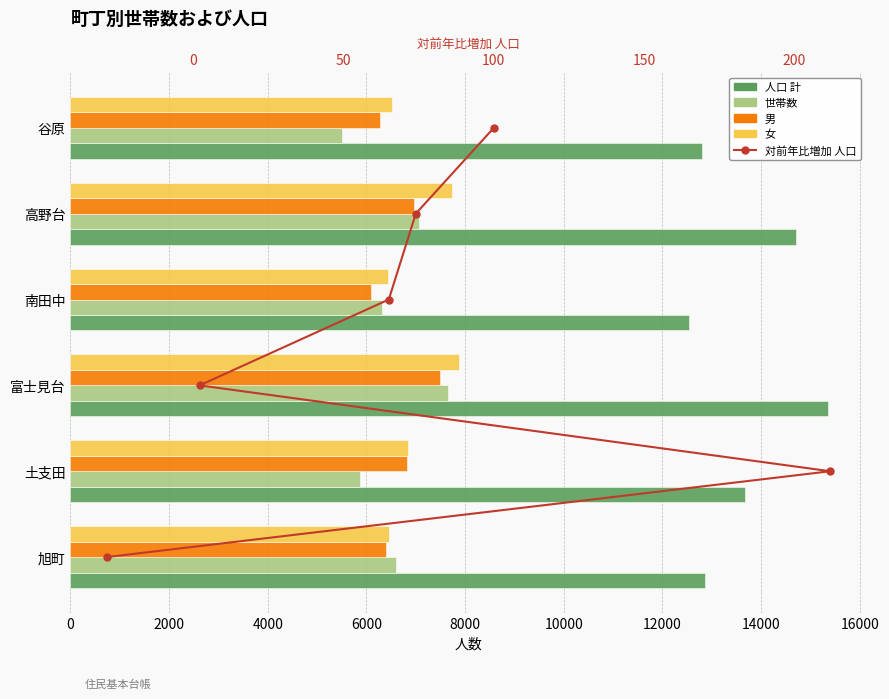

What is the difference between the second highest and minimum values in the 人口 計 series?

2163